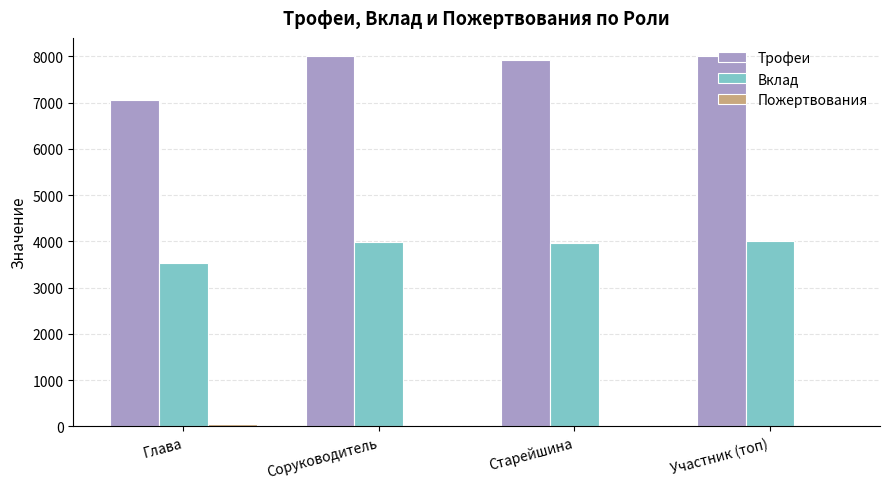

Between Глава and Соруководитель, which series saw the biggest shift?

Трофеи